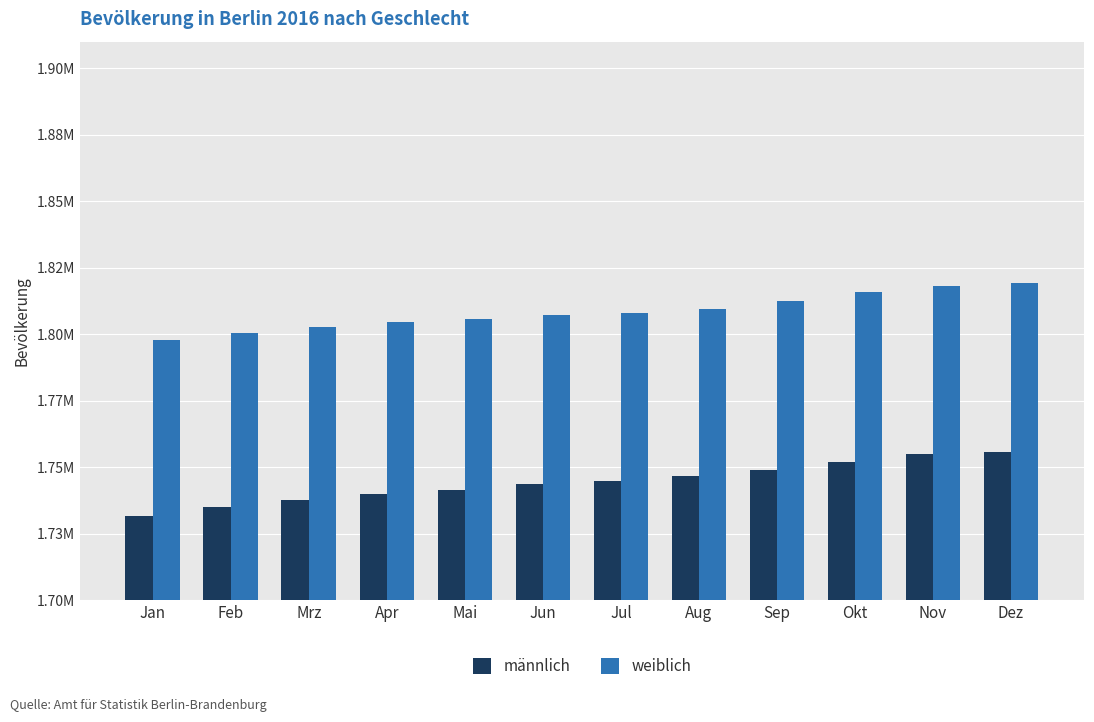

At which category is the sum across all series the highest?

Dez